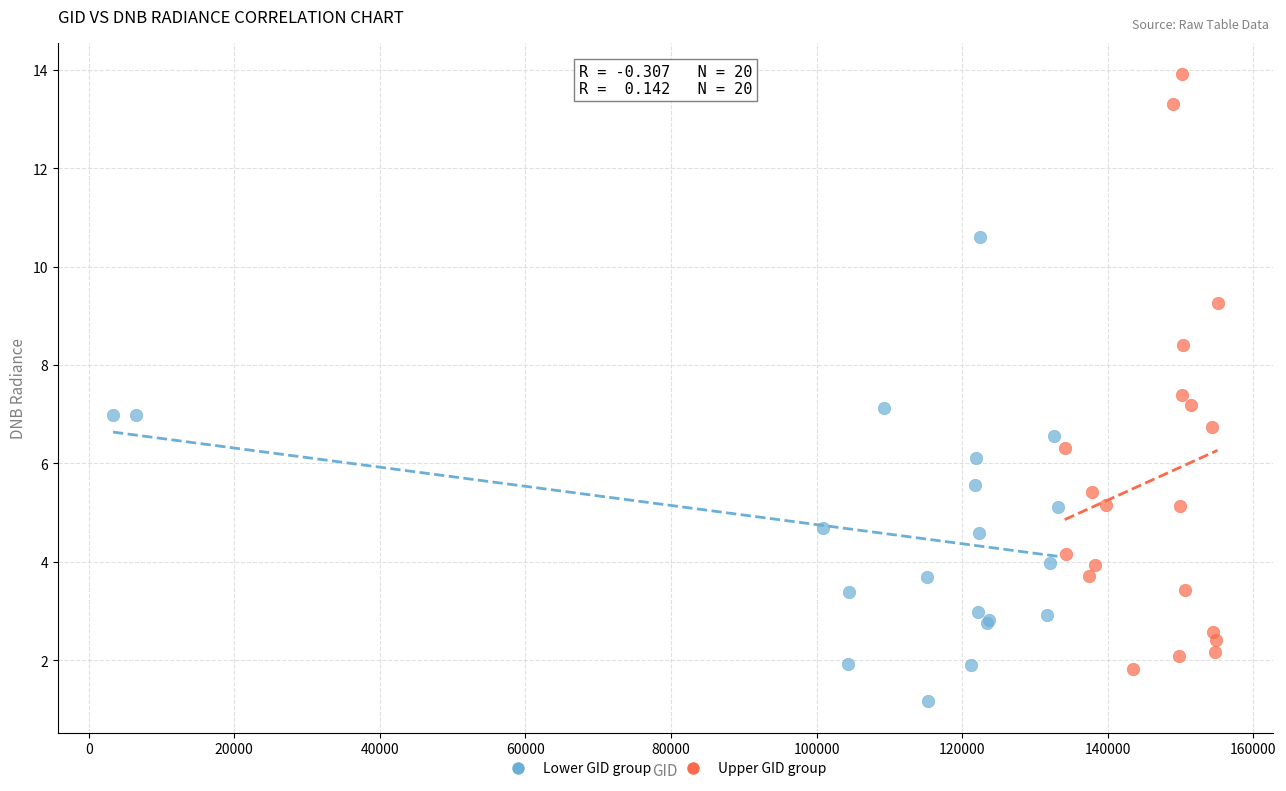

Which series has the largest Y range (max minus min)?

Upper GID group